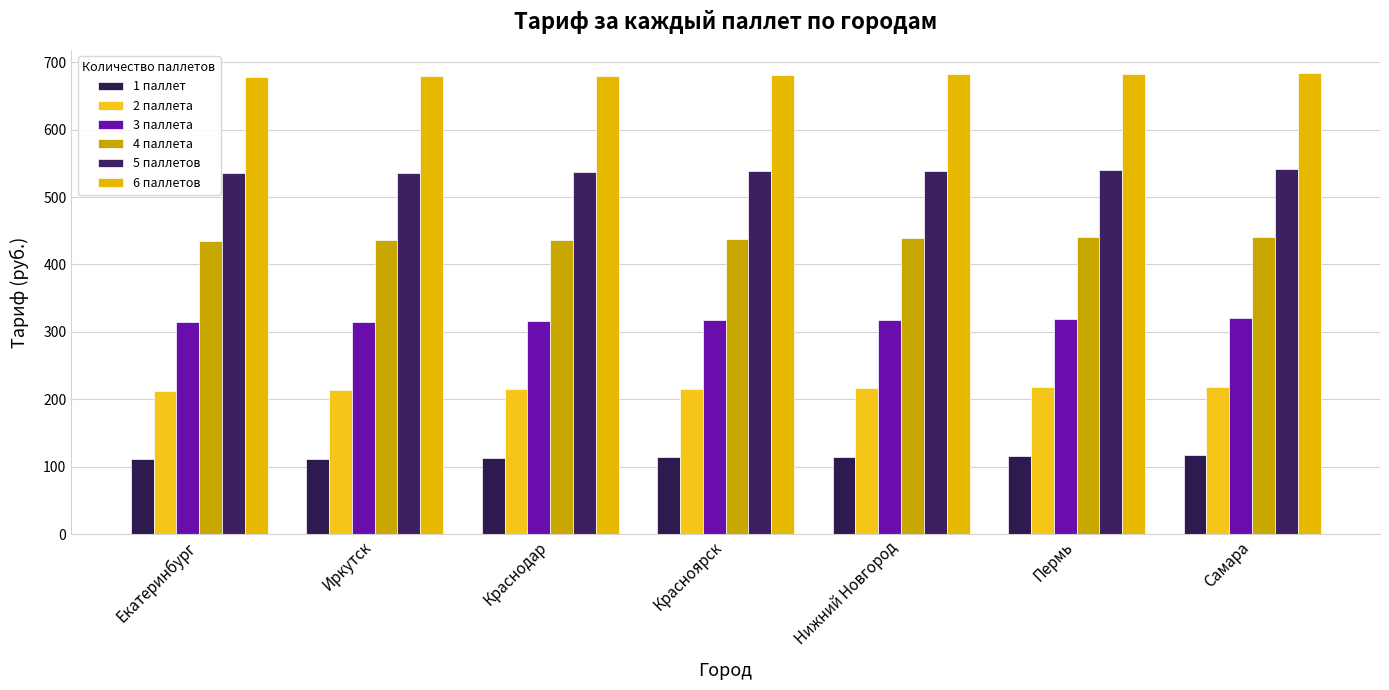

At how many categories does at least one series exceed 591?

7